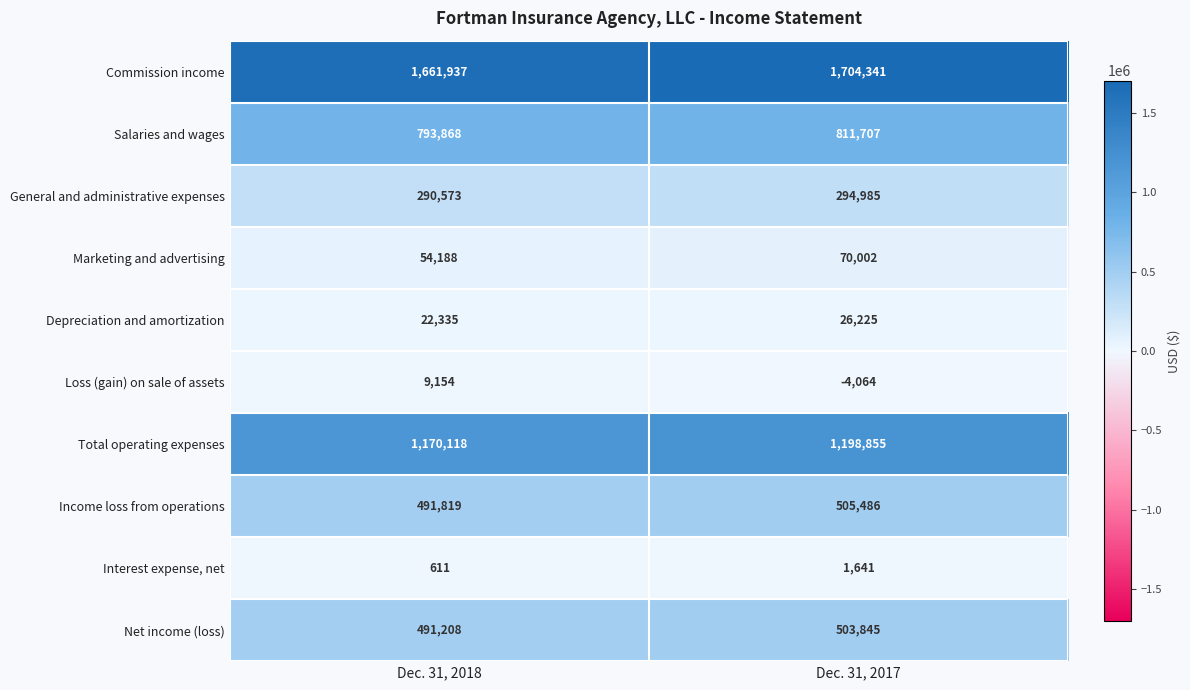

The Commission income series shows 1704341 at Dec. 31, 2017. True or false?

True